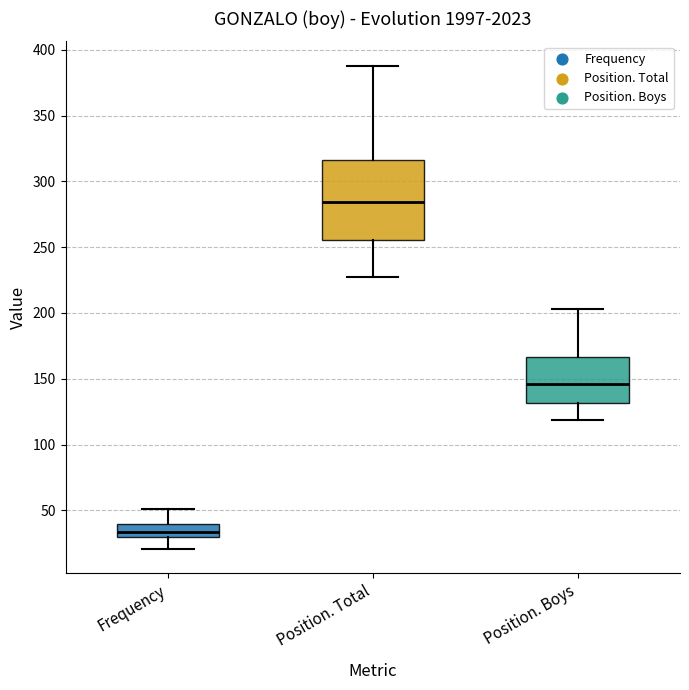

Where is the upper edge of the box for Position. Boys on the y-axis? The values are not printed on the chart, so give them approximately, as read against the axis.

165